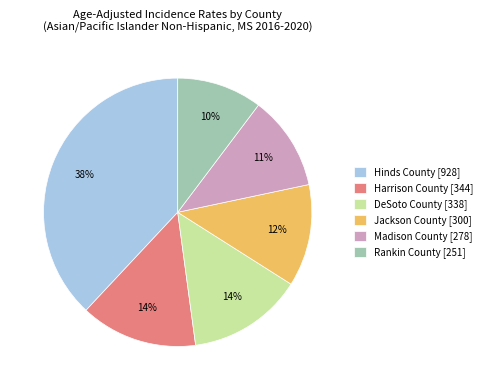

Is the sum of Hinds County [928] and Rankin County [251] greater than half?

No